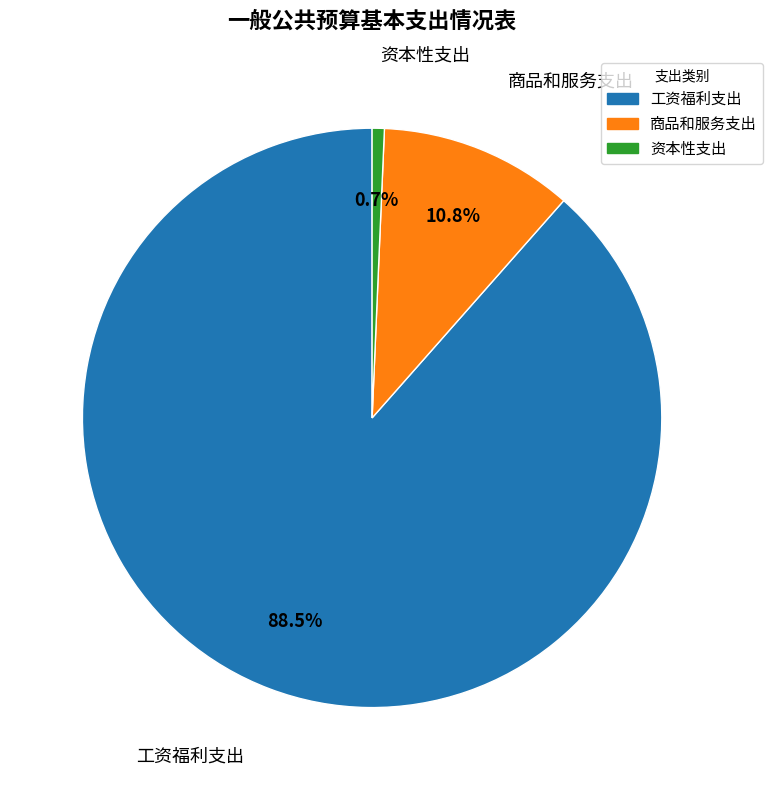

To the nearest percent, what is the combined percentage of 商品和服务支出 and 工资福利支出?

99%